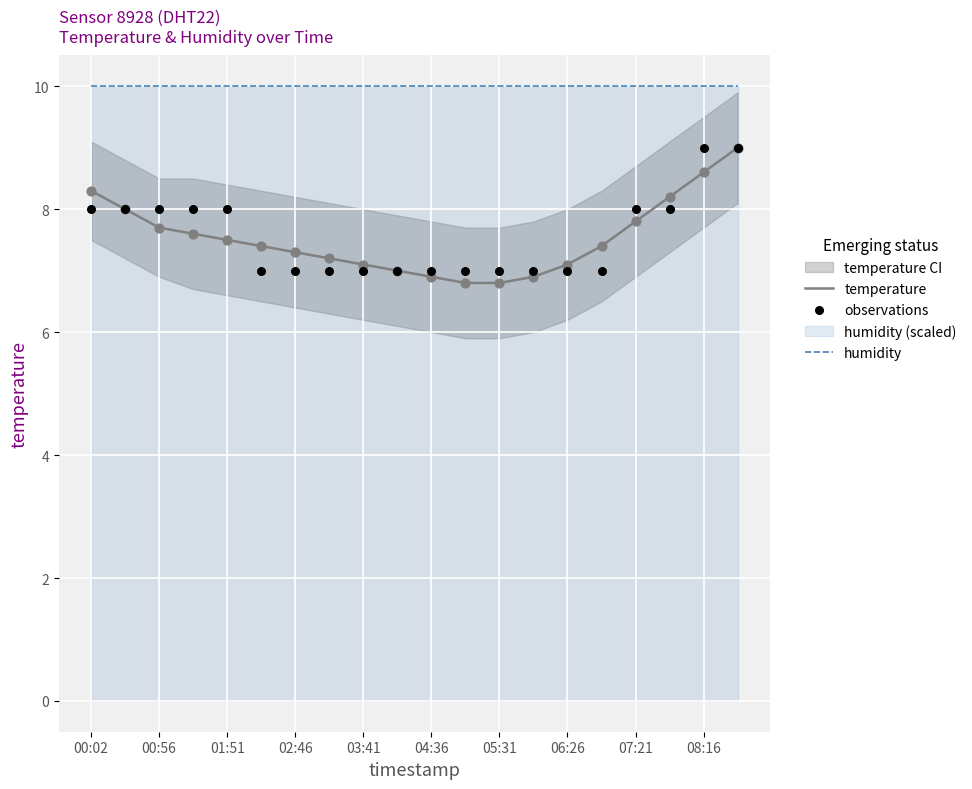

Is it true that humidity equals 13.3 at 05:31?

False